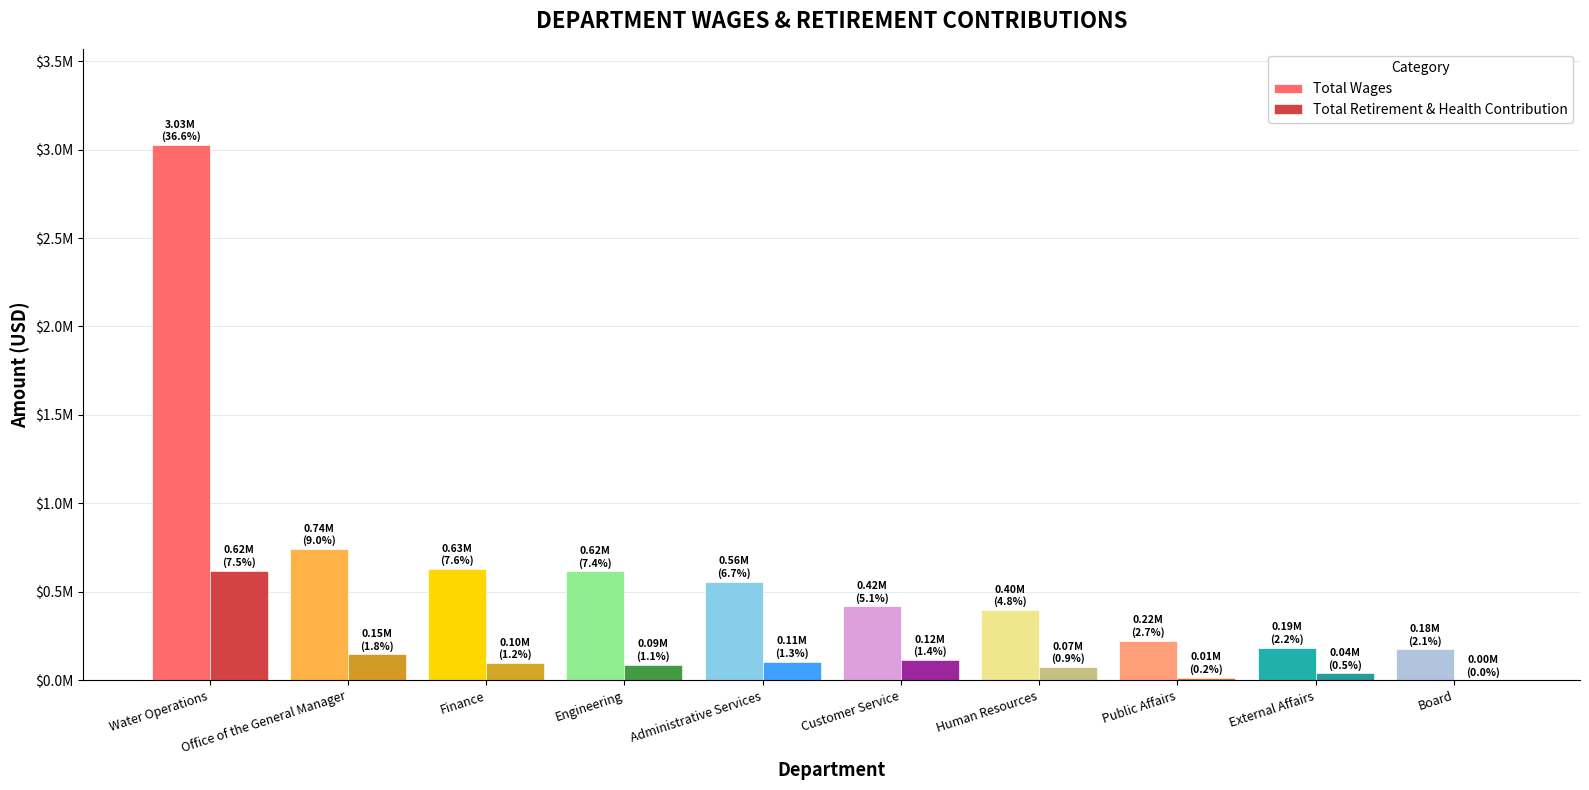

Where does the Total Retirement & Health Contribution series first go above 97057?

Water Operations